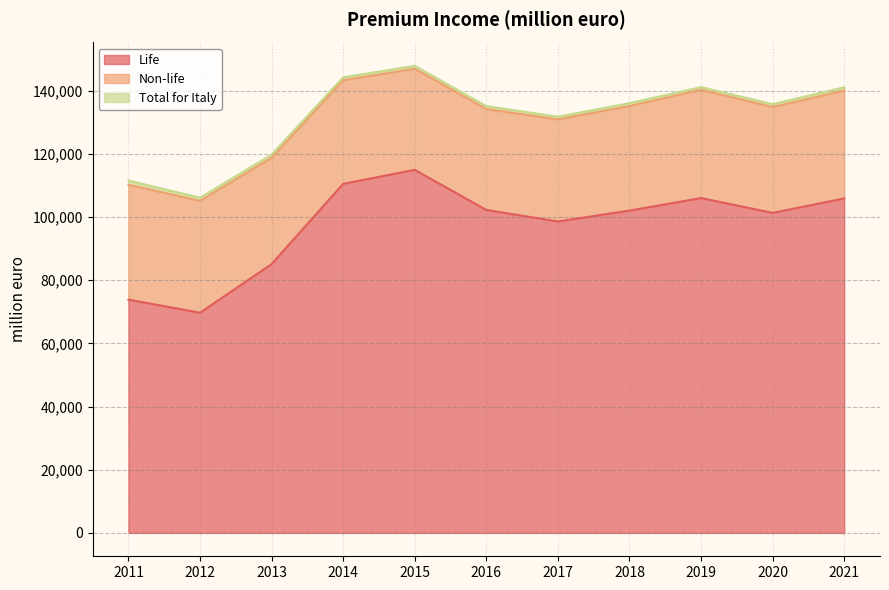

What is the average value of the Life series?

97299